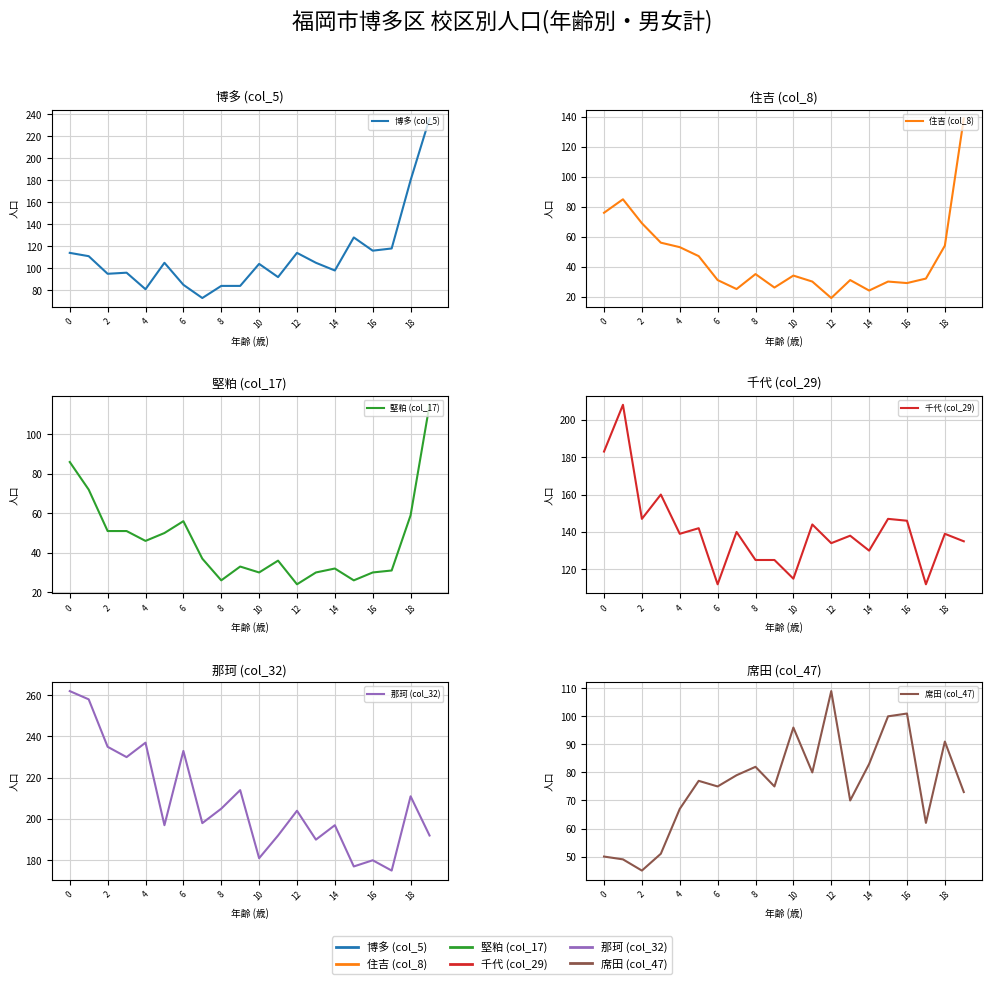

Is the value of 席田 (col_47) at 2 greater than the value of 千代 (col_29) at 15?

No